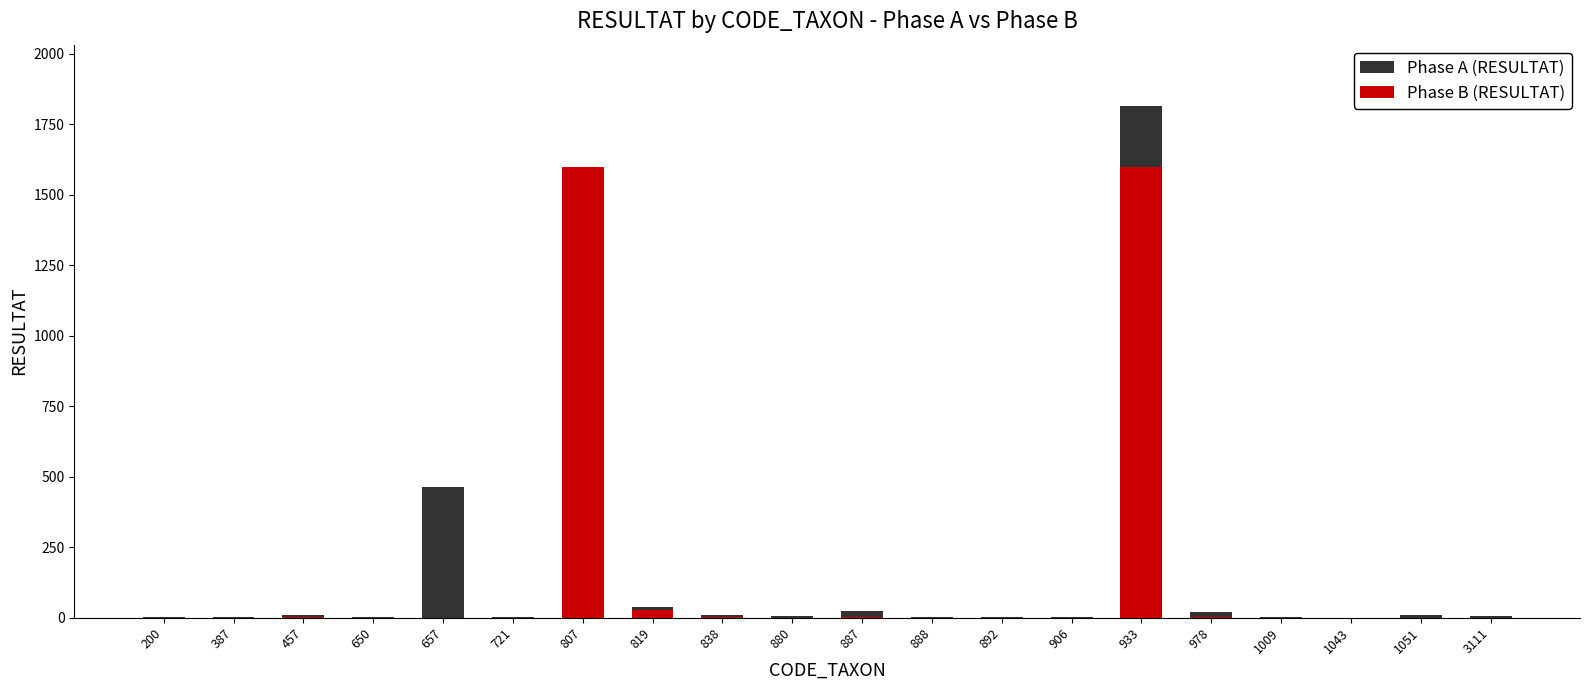

What is the value of the Phase A (RESULTAT) bar at the 11th from the left?

24